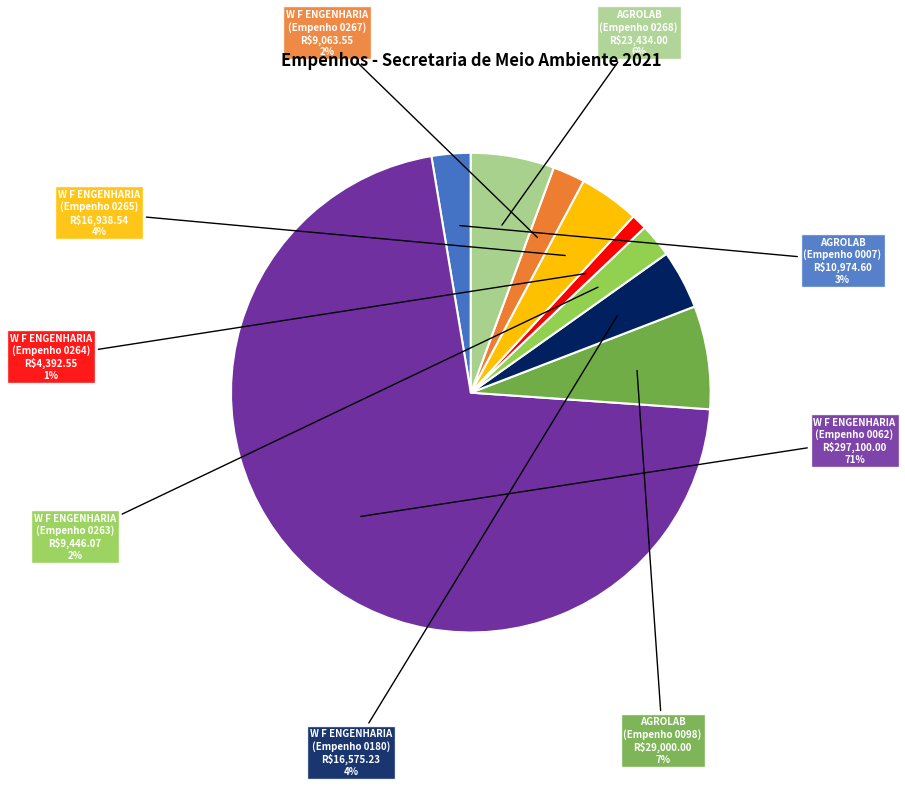

Is there any slice that represents more than half of the pie?

Yes